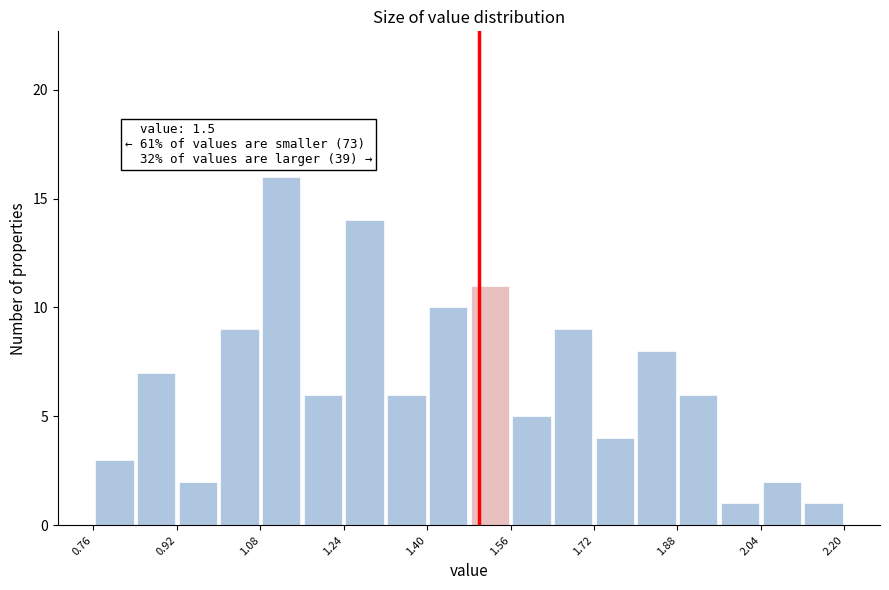

Which range on the x-axis has the tallest bar?

1.08 to 1.16